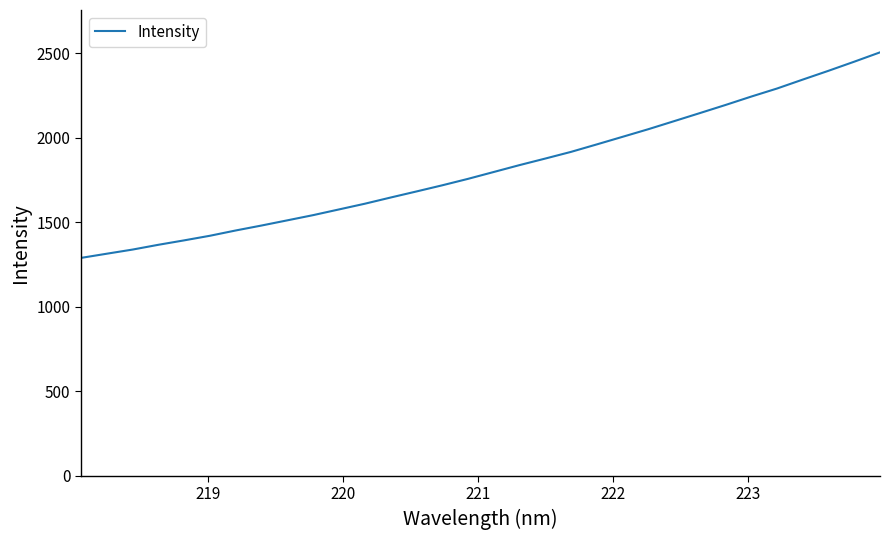

What is the greatest value displayed?

2504.0